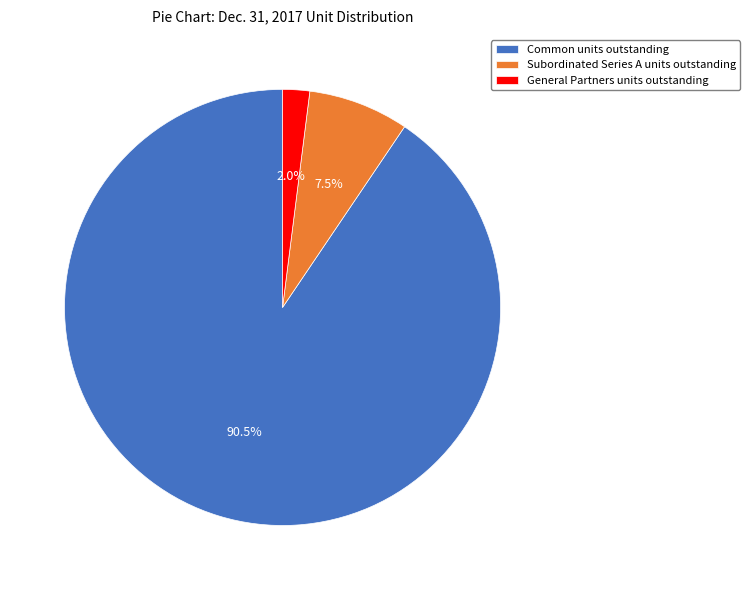

What is the total percentage of Common units outstanding and General Partners units outstanding?

92.5%